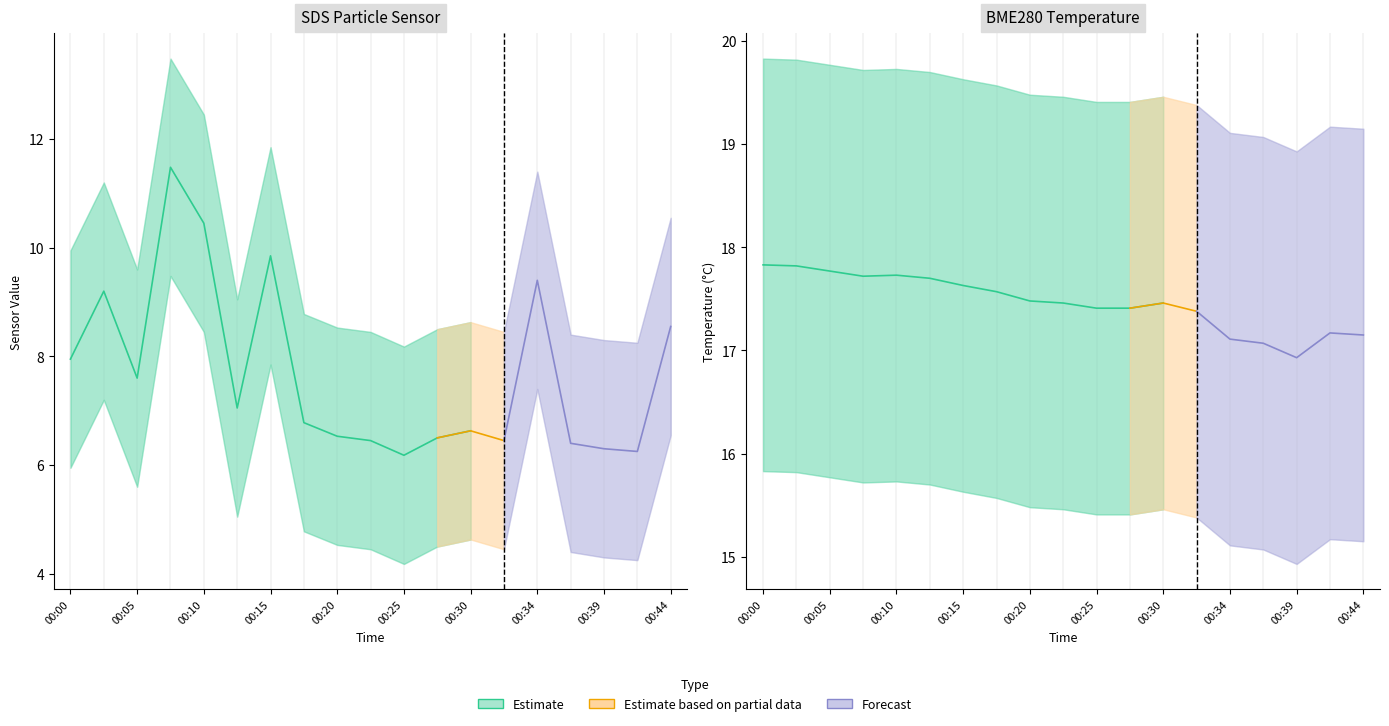

What is the difference between the second highest and minimum values in the SDS_P1 series?

4.3